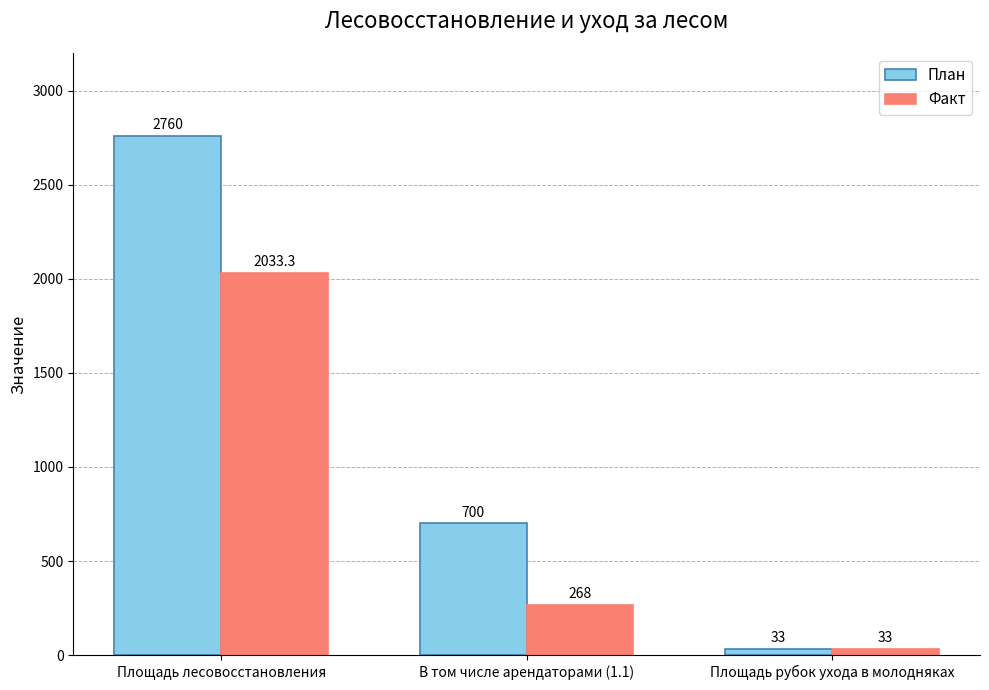

What is the label of the 1st bar from the right?

Площадь рубок ухода в молодняках